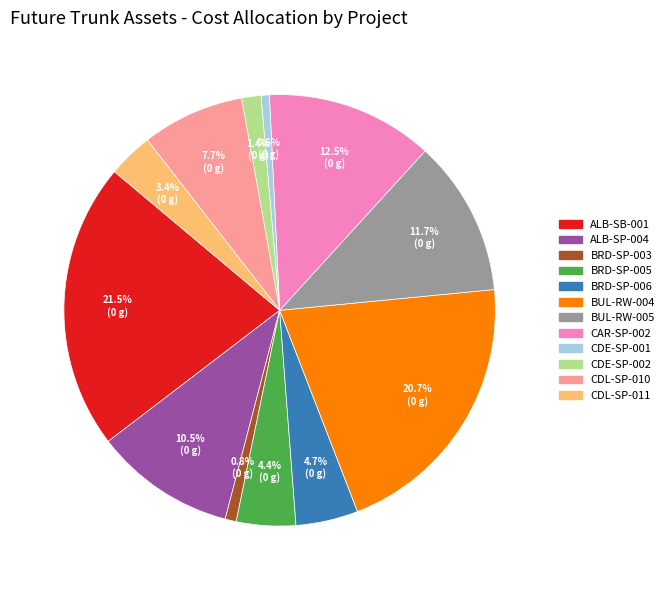

Does any single category account for the majority?

No